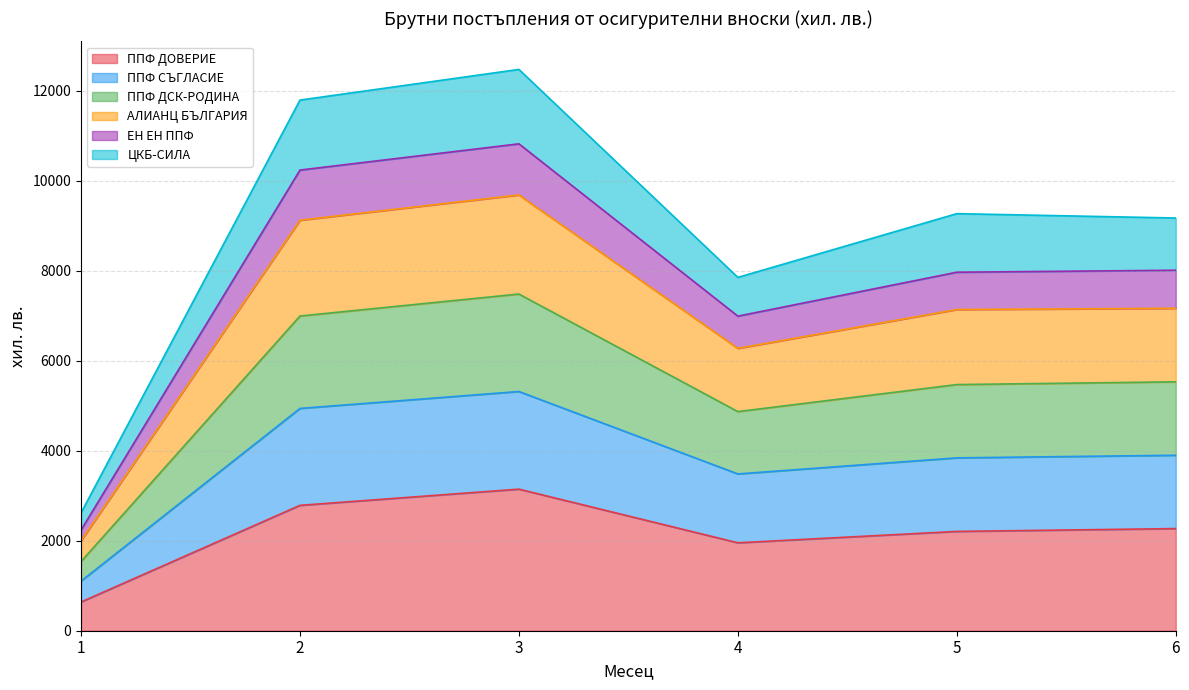

What is the lowest value of the ППФ ДОВЕРИЕ series?

638